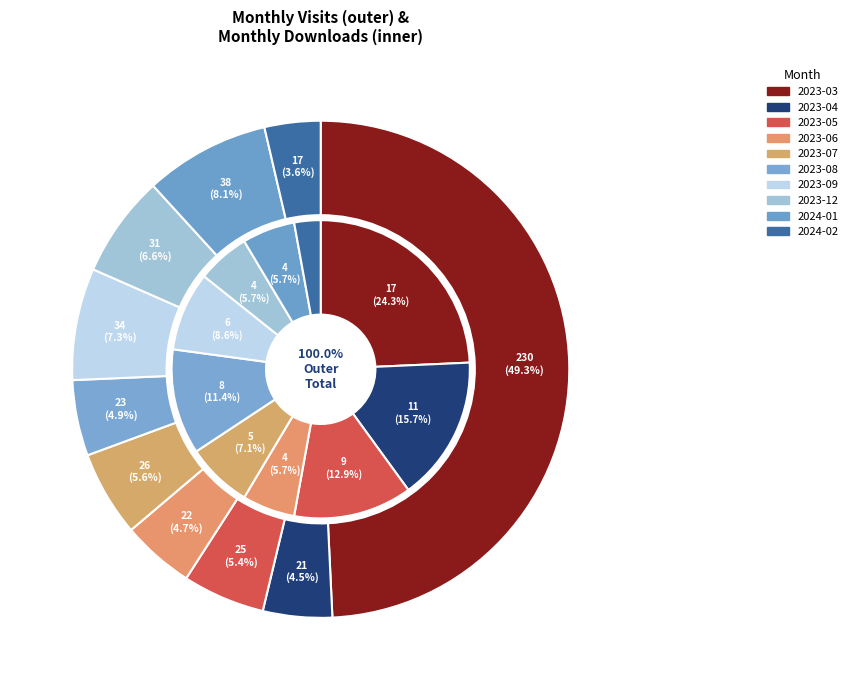

Which slice is the largest?

2023-03